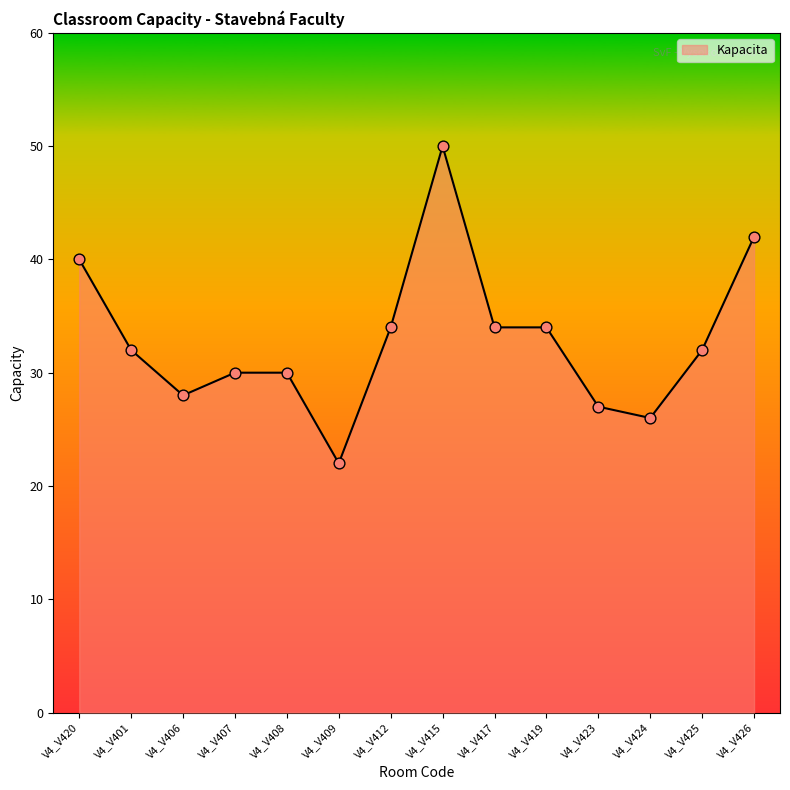

What is the ratio of the value at V4_V423 to the value at V4_V420?

0.7